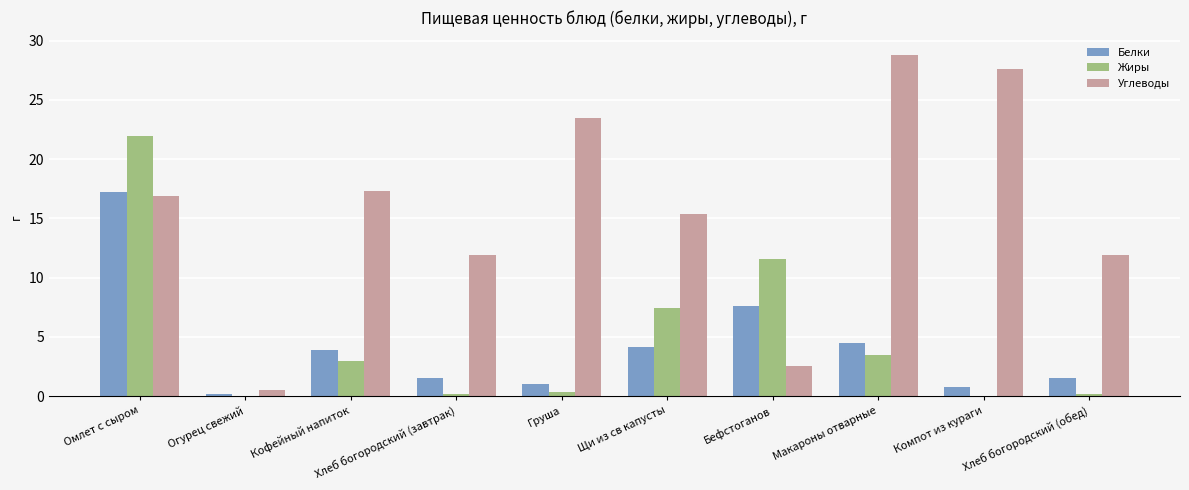

At which label is Углеводы closest to 14?

Щи из св капусты